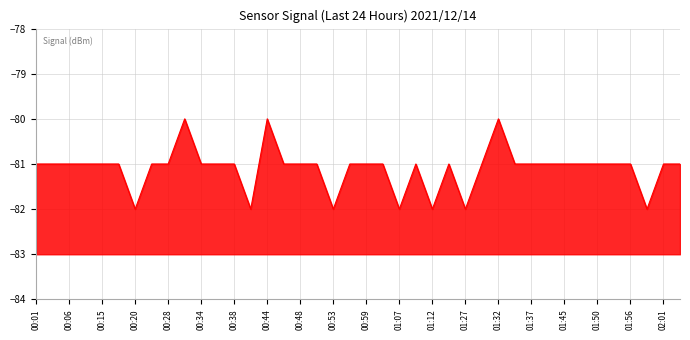

What is the maximum value shown in the chart?

-80